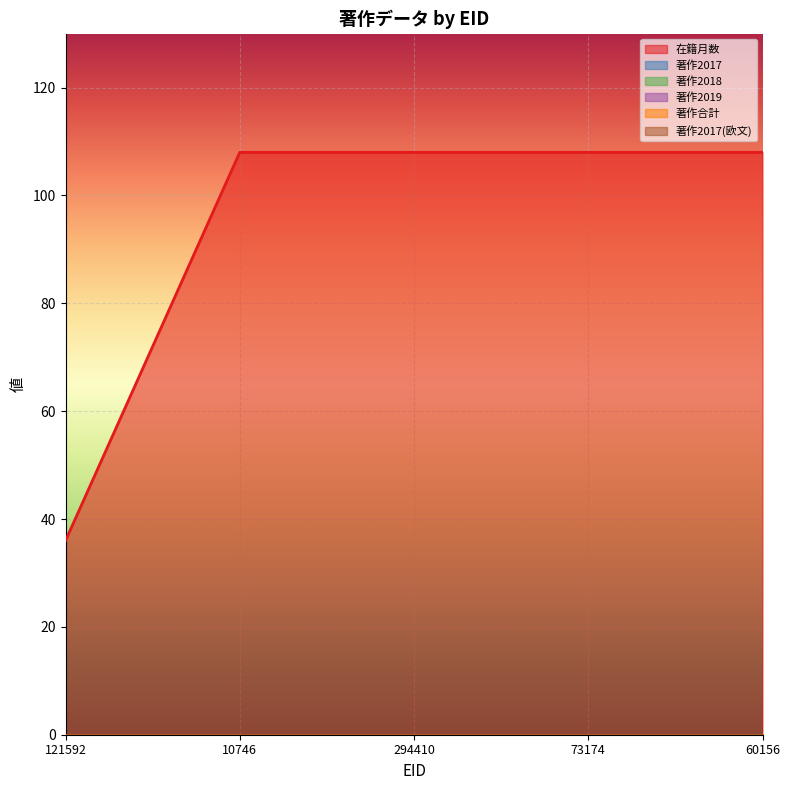

True or false: 著作2018 and 著作2017(欧文) cross at least once.

False